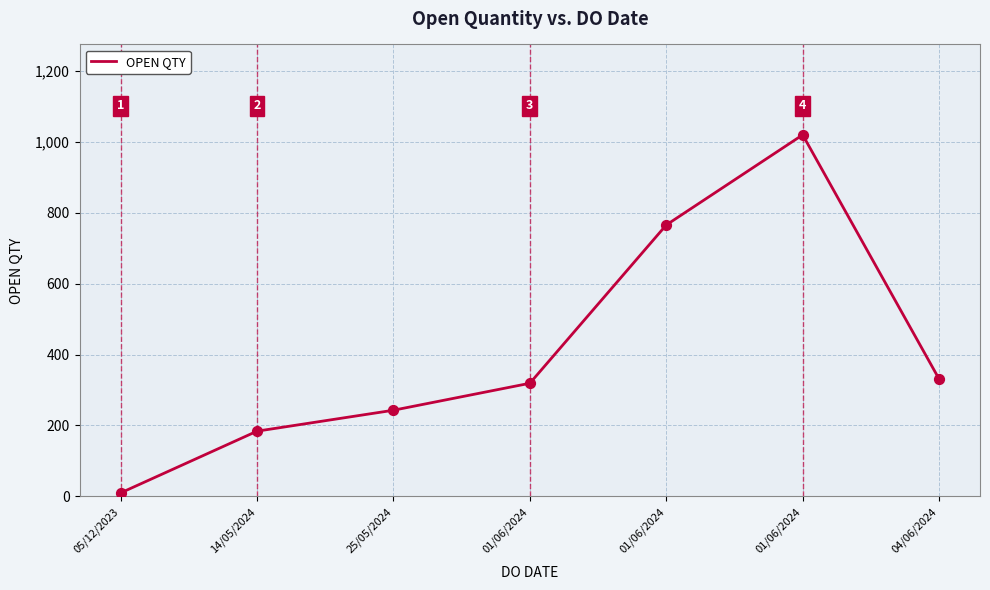

What is the ratio of the value at 01/06/2024 to the value at 05/12/2023?

76.5